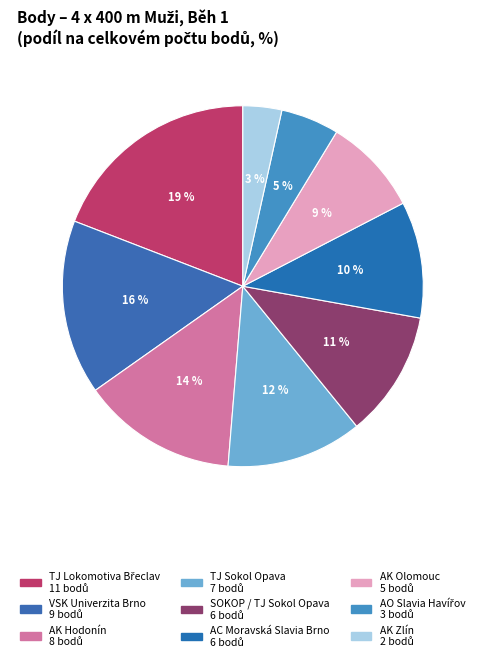

What is the ratio of the value at AK Zlín to the value at AK Hodonín?

0.2